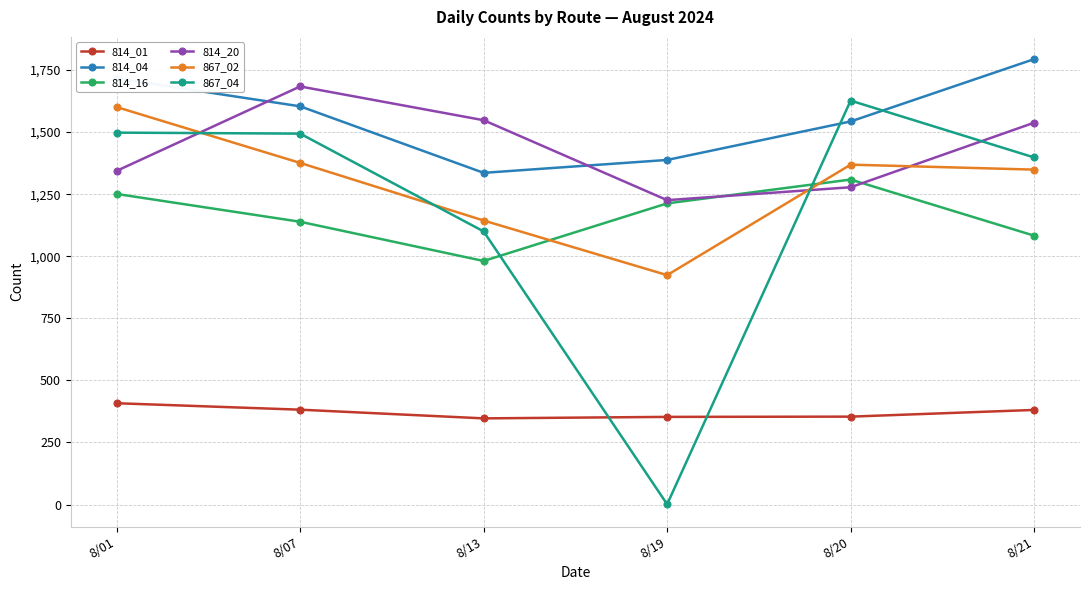

What is the difference between the maximum and minimum values in the 867_02 series?

677